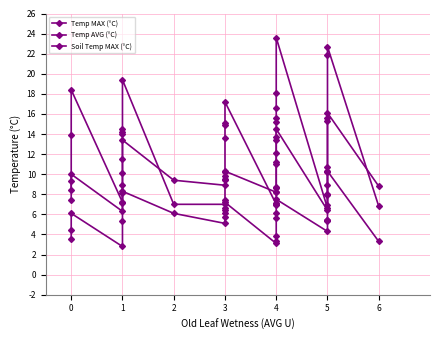

What is the value of the Soil Temp MAX (°C) point at the 15th from the left?

17.2